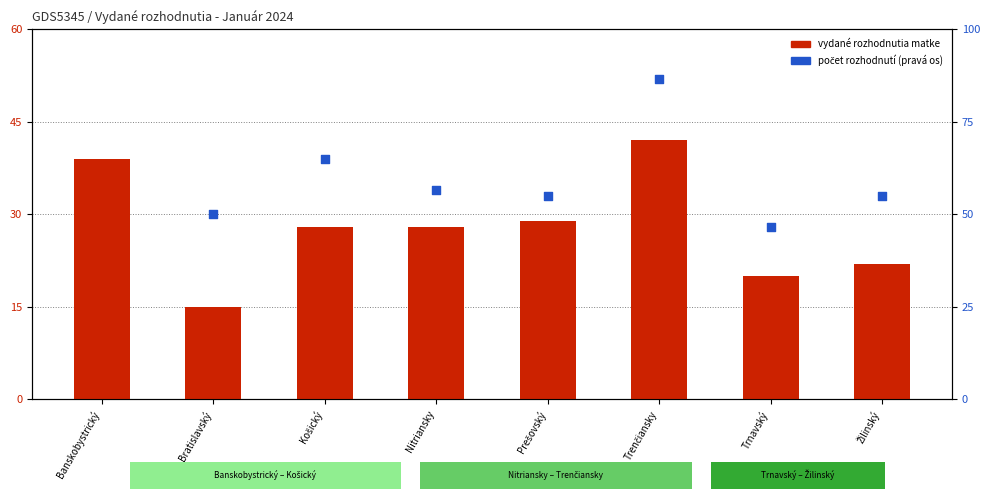

What are all the series names shown in the legend?

vydané rozhodnutia matke, počet rozhodnutí (pravá os)